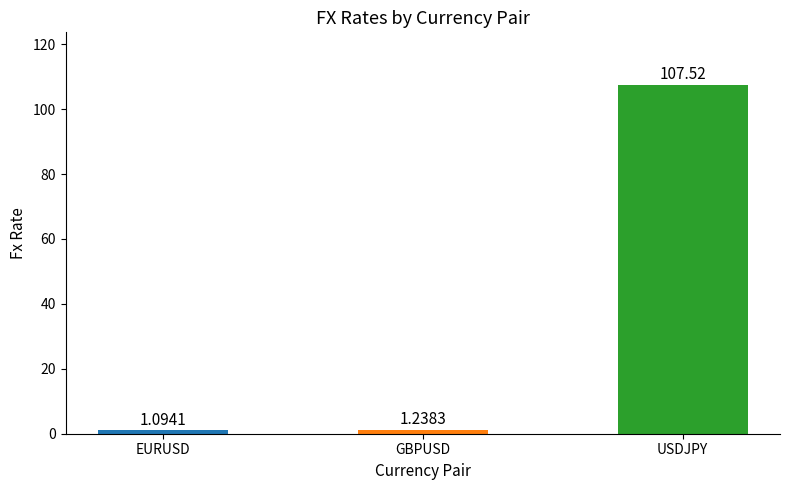

What is the difference between the maximum and second lowest values?

106.3